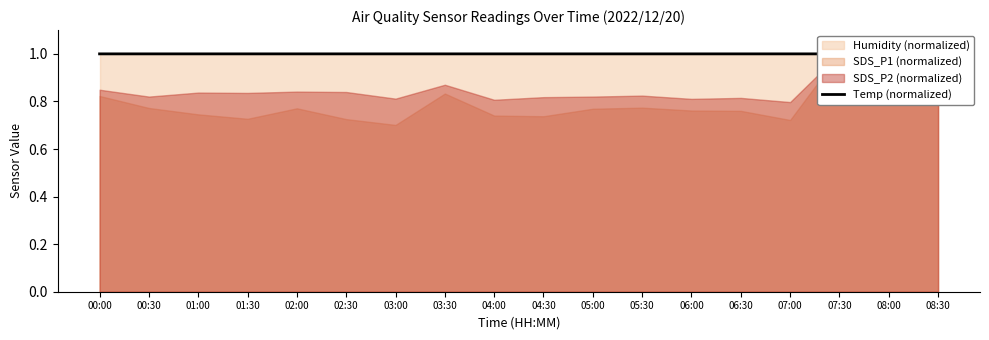

The chart shows a value of 1.0 at 04:00. True or false?

True